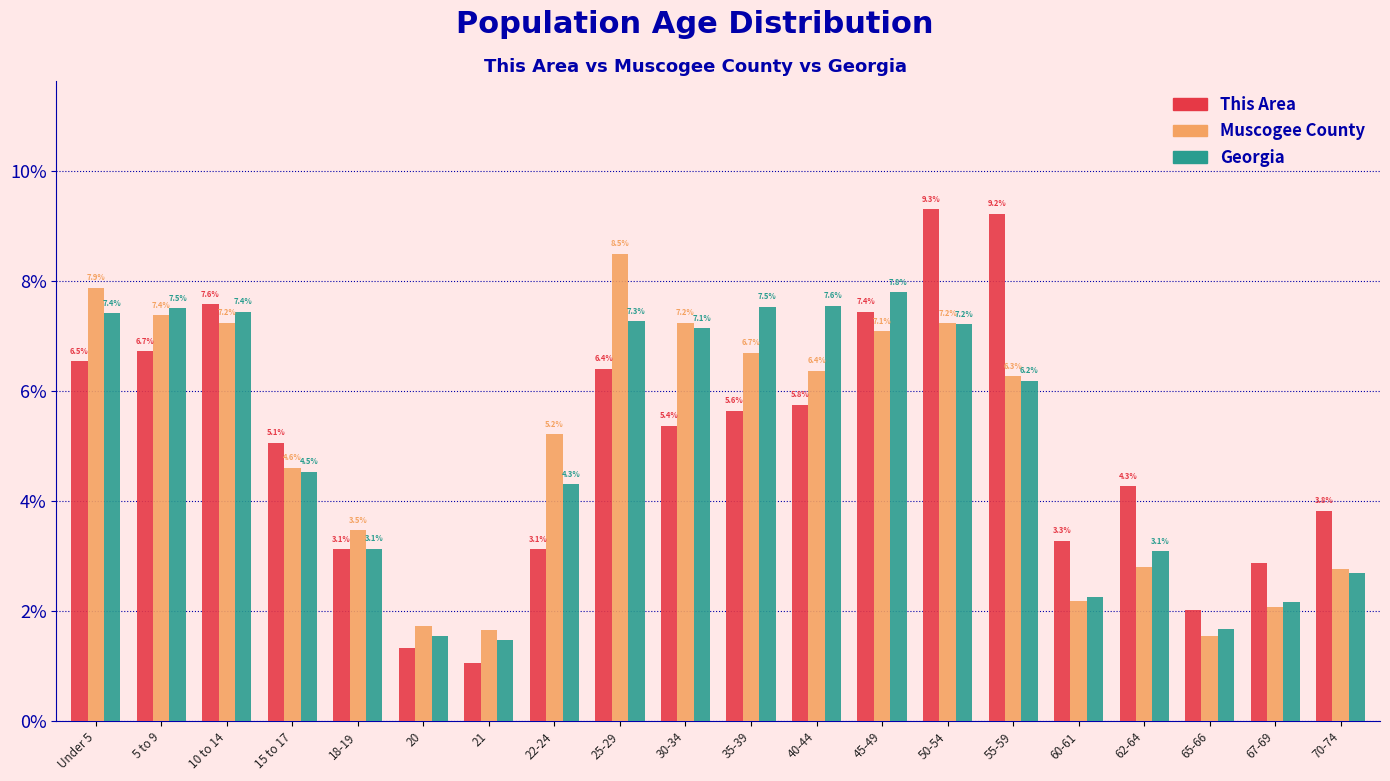

Between Under 5 and 22-24, which series saw the biggest shift?

This Area